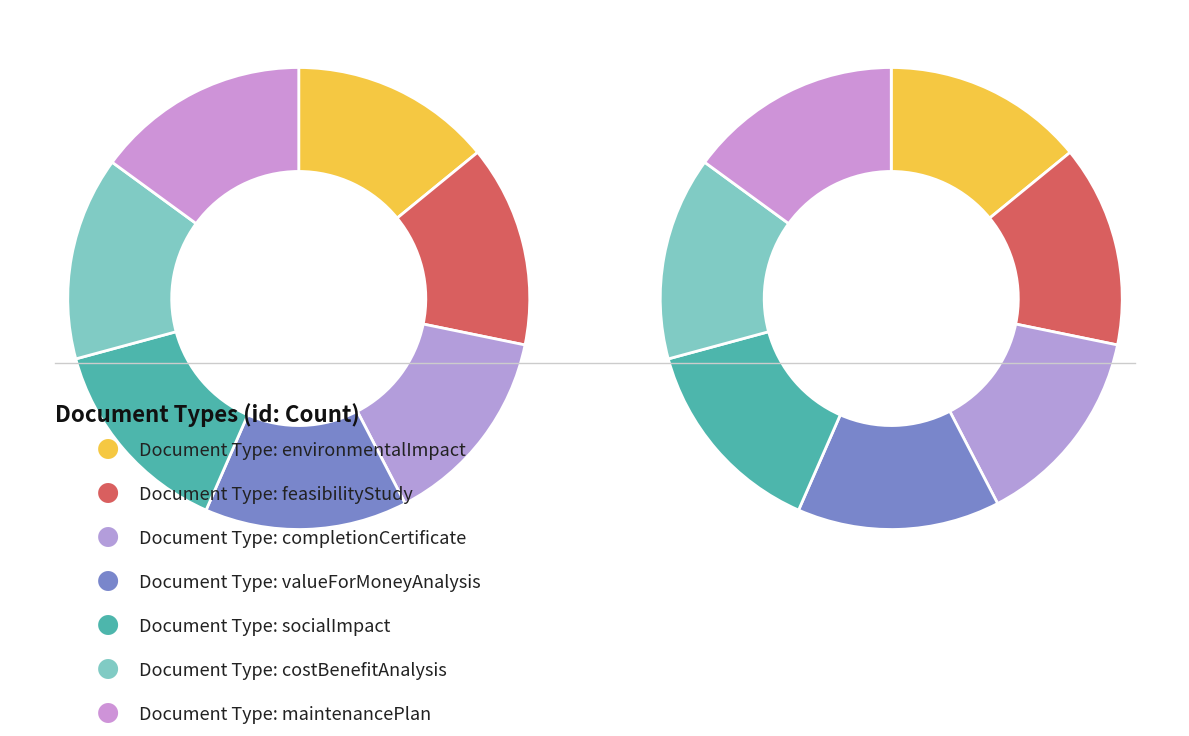

Does feasibilityStudy account for over 50% of the chart?

No